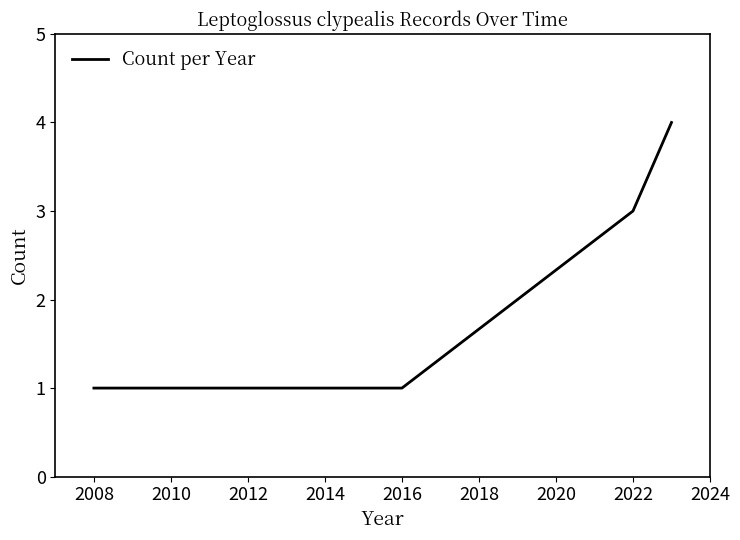

How many distinct data groups are displayed?

1